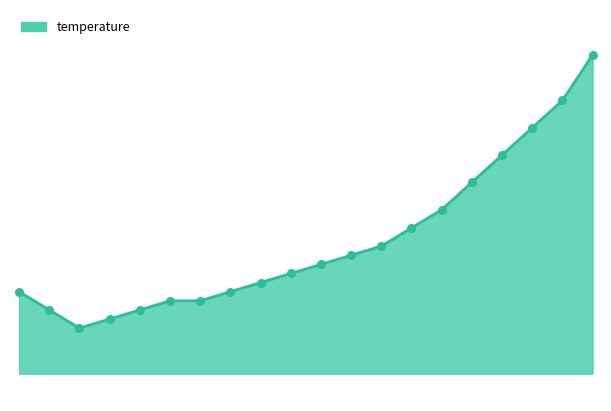

Does the chart have visible grid lines?

No